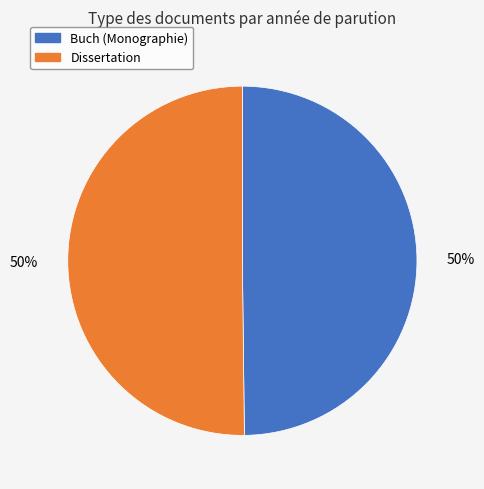

How many segments does this pie chart have?

2